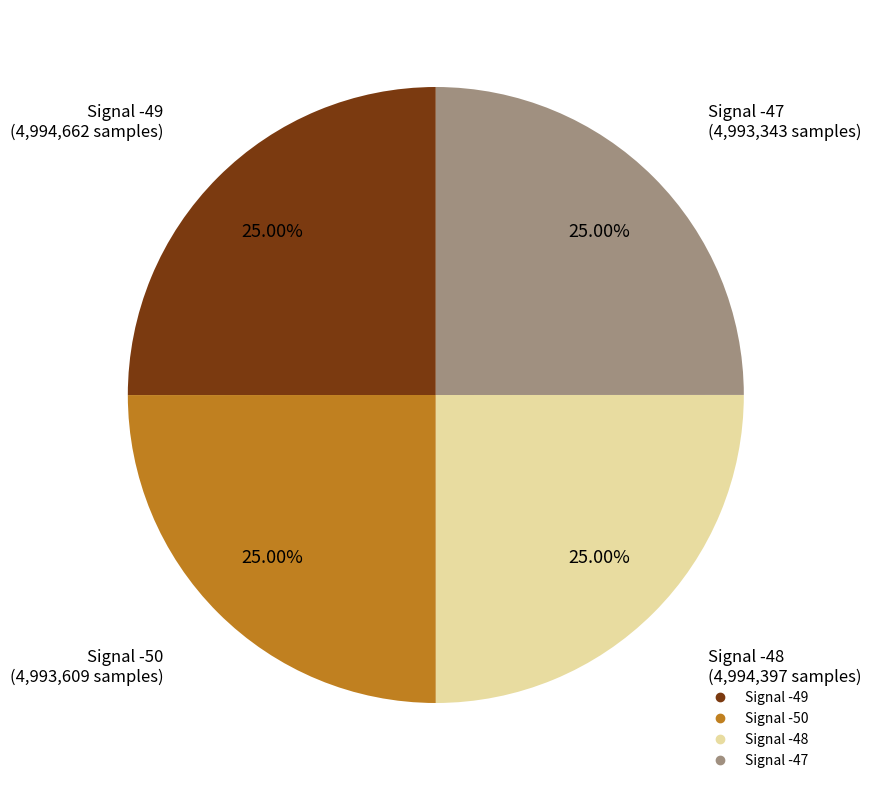

Does any single category account for the majority?

No